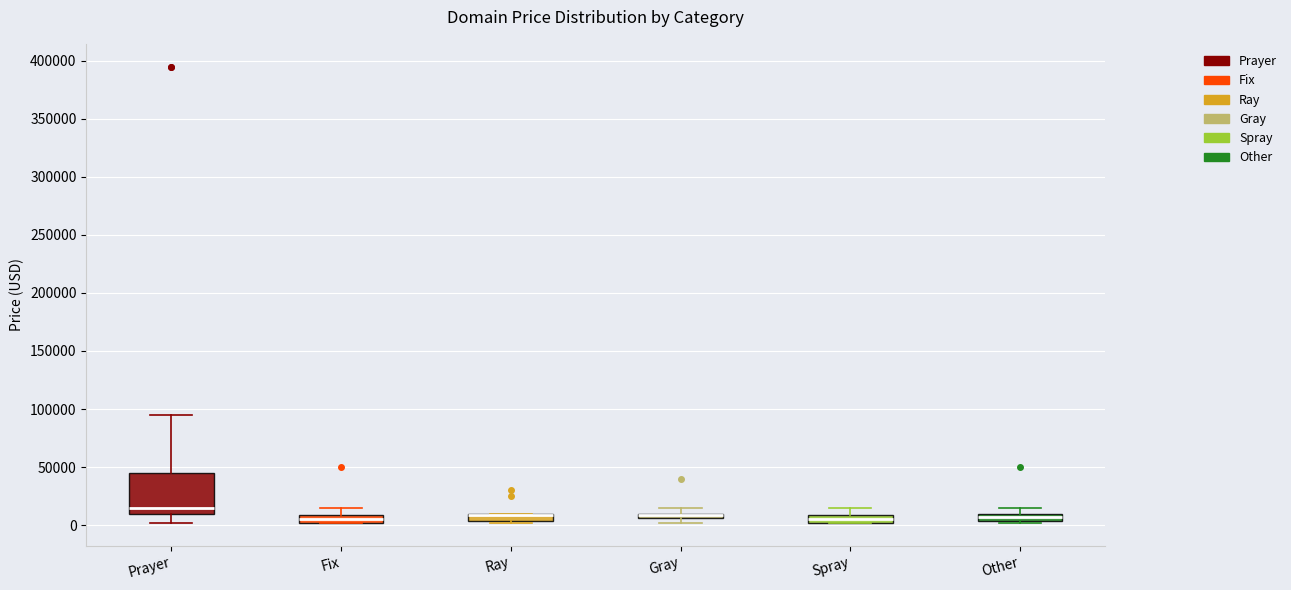

Where is the lower edge of the box for Ray on the y-axis? The values are not printed on the chart, so give them approximately, as read against the axis.

5000